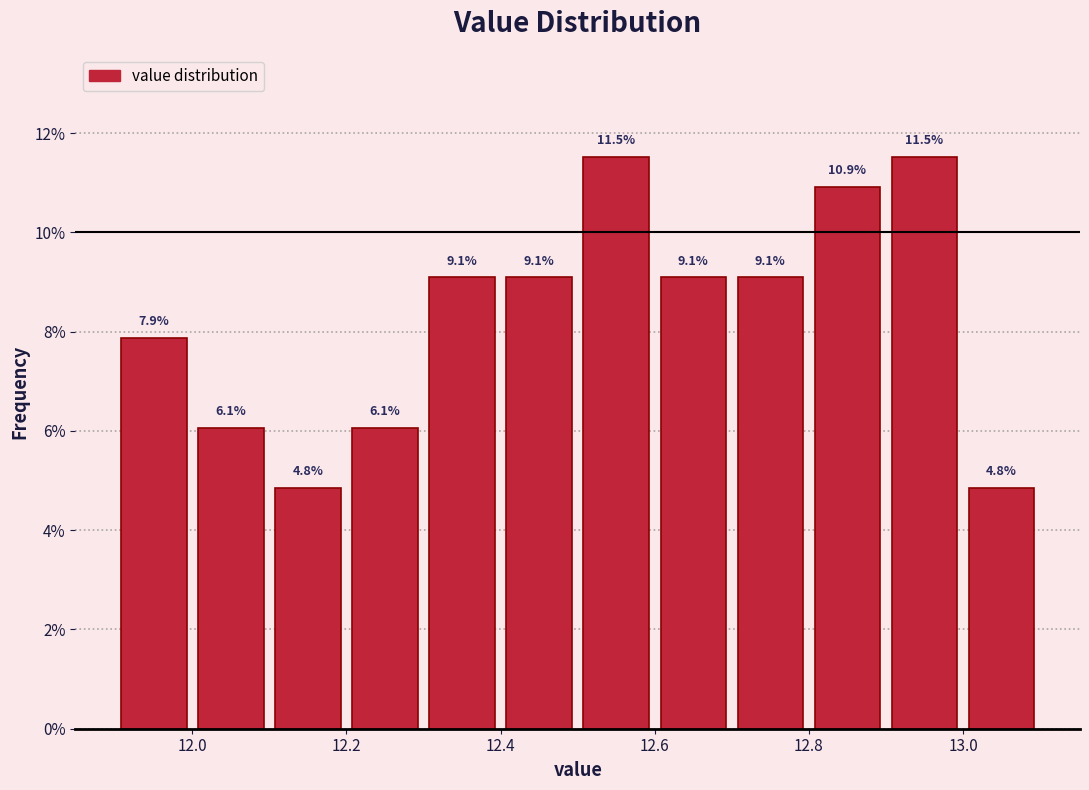

Reading left to right, transcribe this chart: for each bar, give the range it covers on the x-axis and its height.

11.9 to 12.0: 7.9
12.0 to 12.1: 6.1
12.1 to 12.2: 4.8
12.2 to 12.3: 6.1
12.3 to 12.4: 9.1
12.4 to 12.5: 9.1
12.5 to 12.6: 11.5
12.6 to 12.7: 9.1
12.7 to 12.8: 9.1
12.8 to 12.9: 10.9
12.9 to 13.0: 11.5
13.0 to 13.1: 4.8